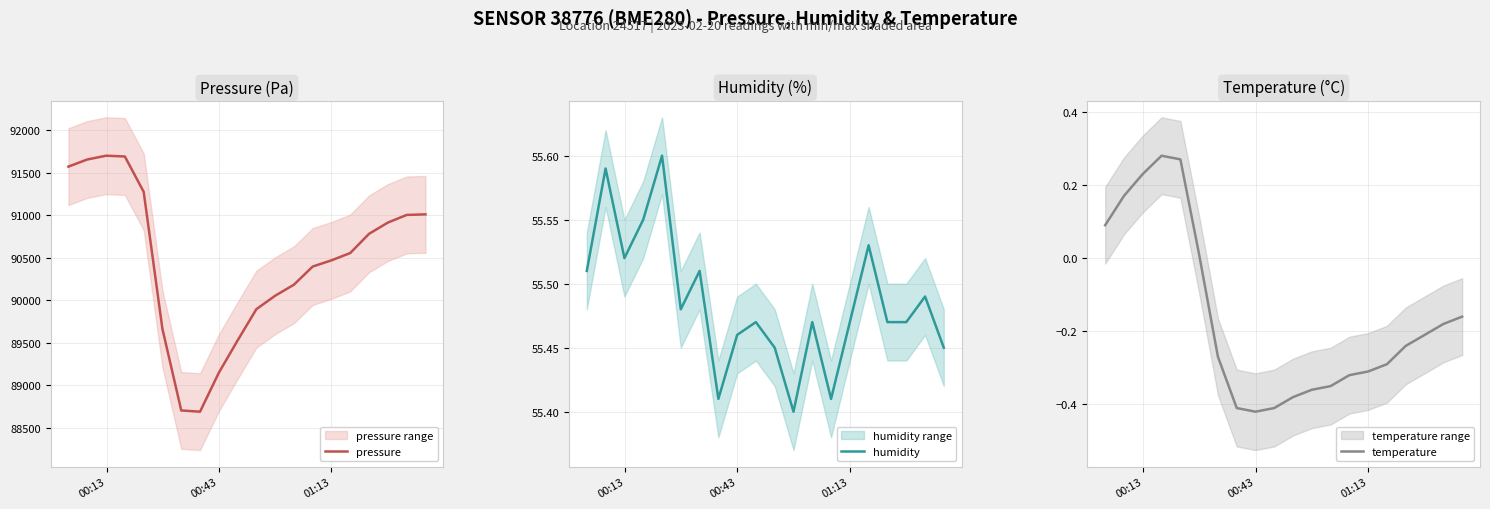

What is the lowest value of the pressure series?

88690.9